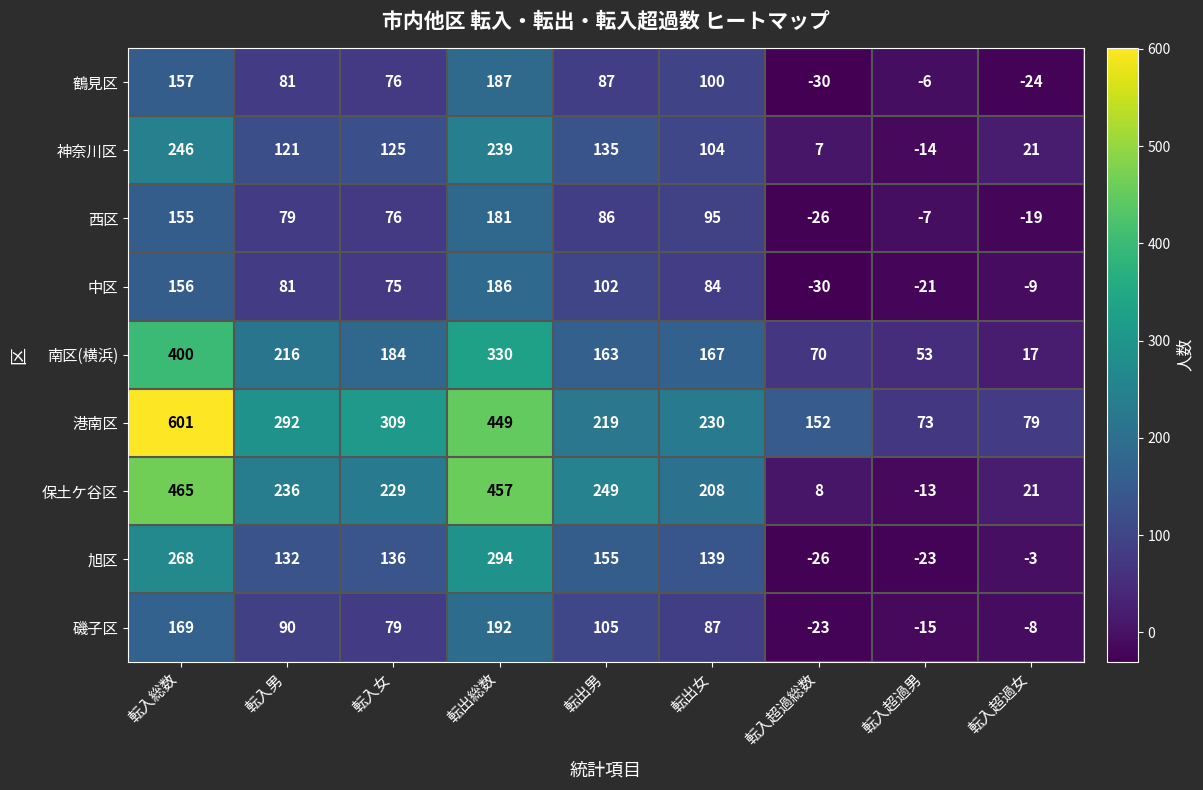

Which series changed the most between 転入男 and 転出総数?

保土ケ谷区